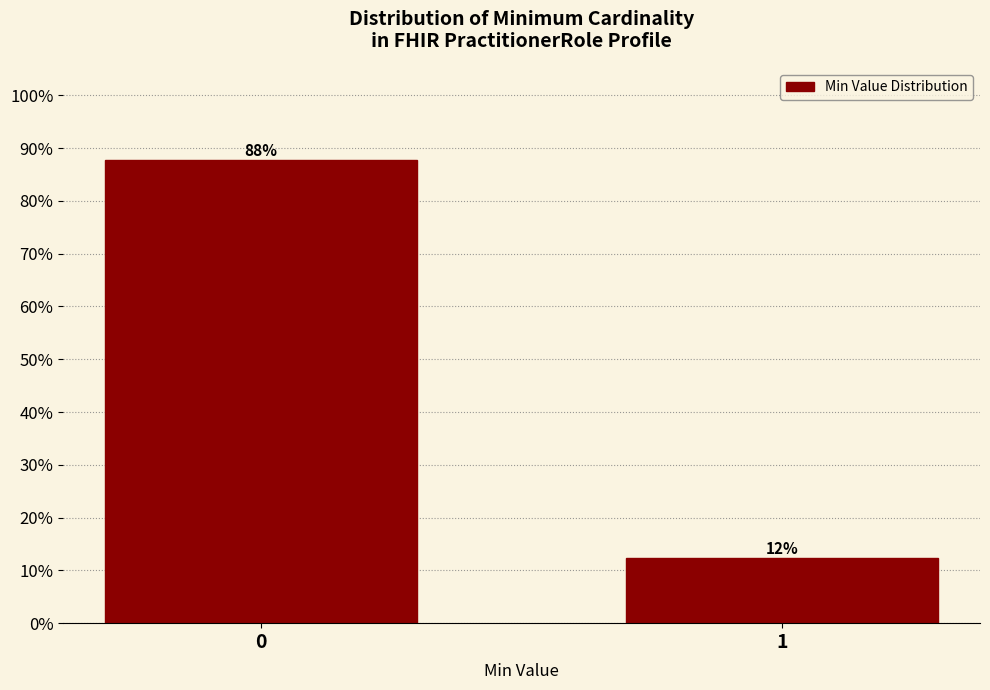

What is the value of the 1st bar from the left?

87.7